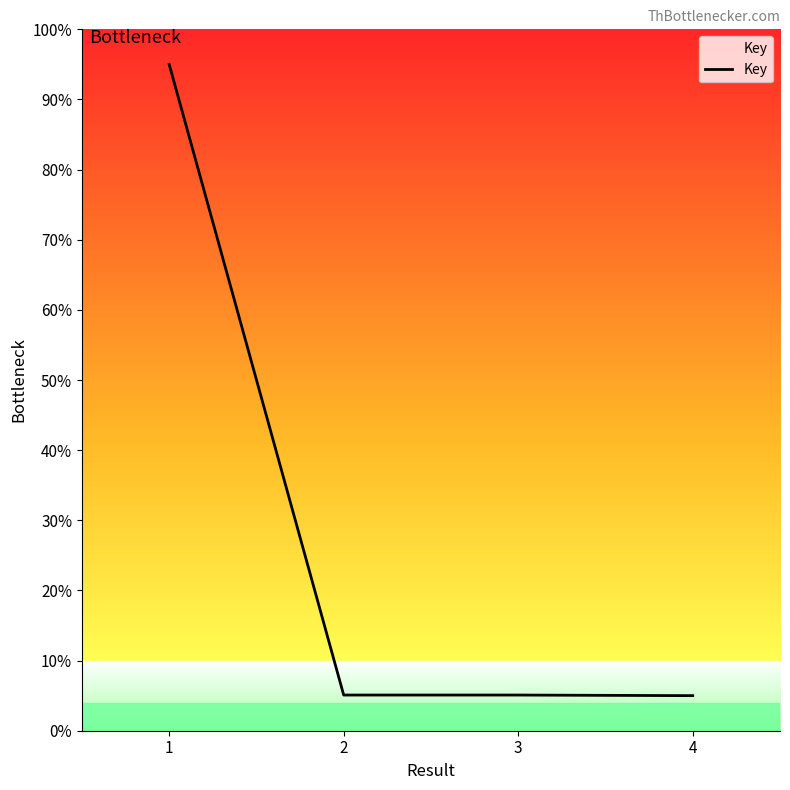

What is the average value?

27.5